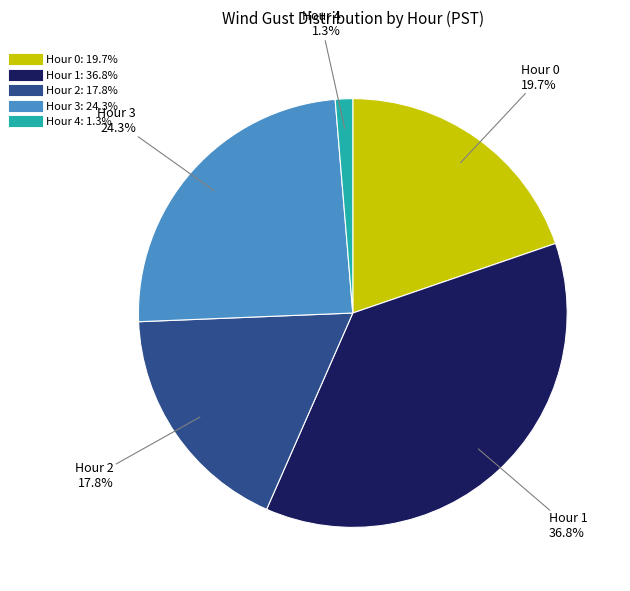

Does any single category account for the majority?

No